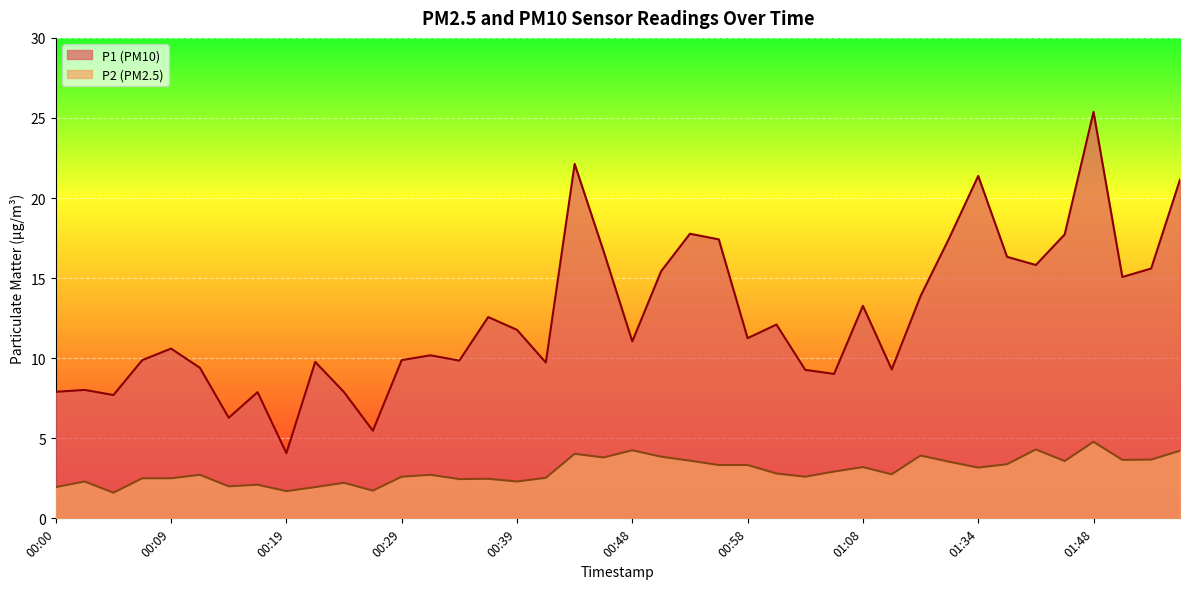

The P2 series shows 0.6 at 00:39. True or false?

False